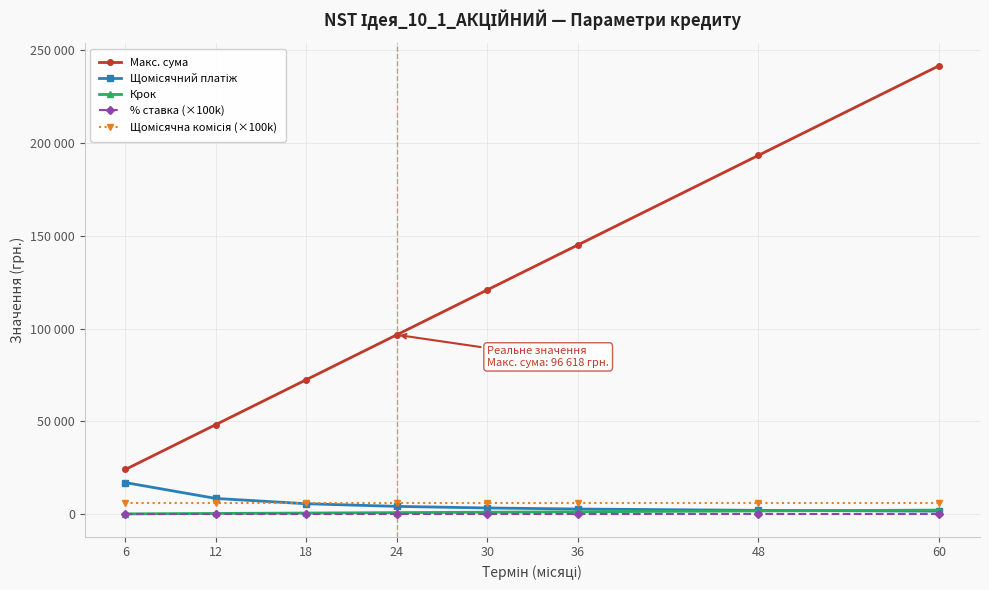

Is this an area chart (filled region under the line)?

No